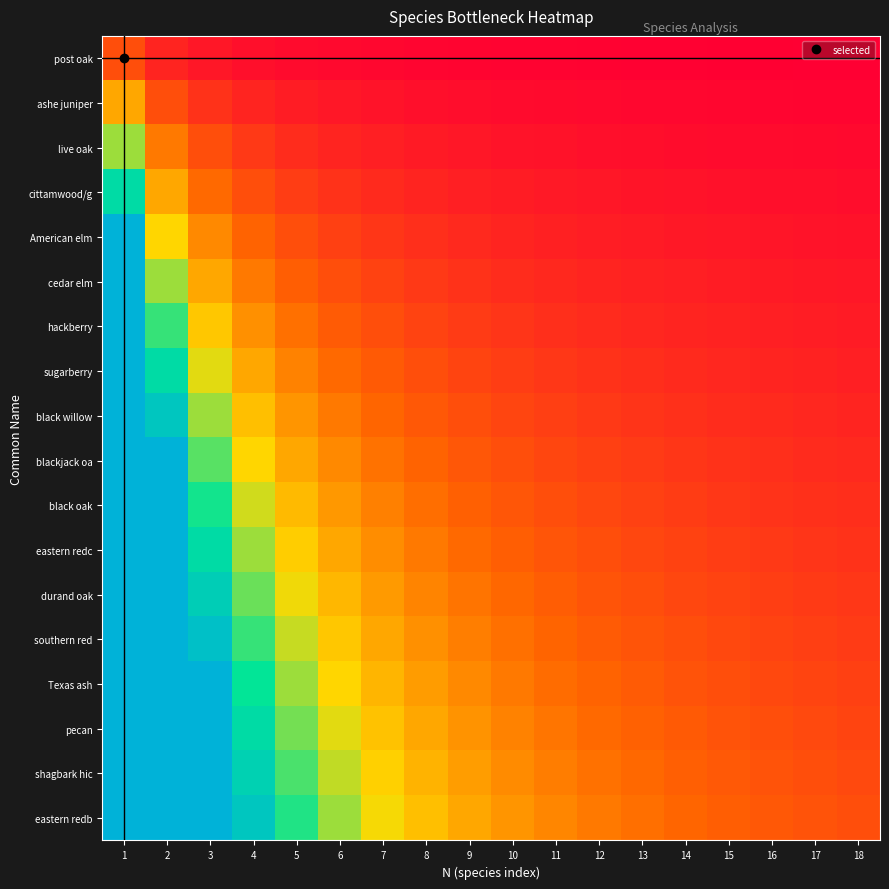

Which series has the largest range (max minus min)?

eastern redb